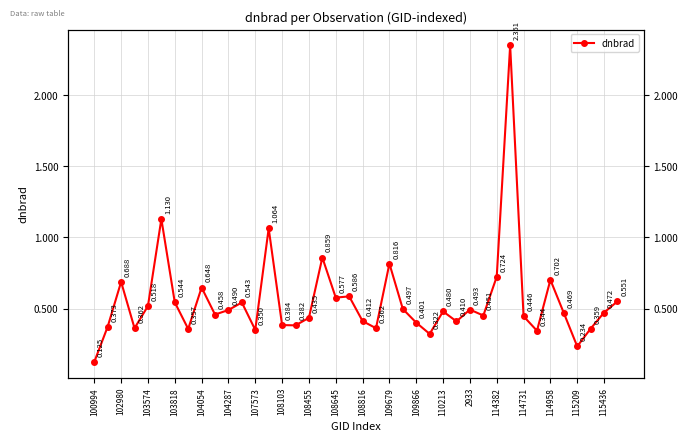

Count the number of data series in this chart.

1